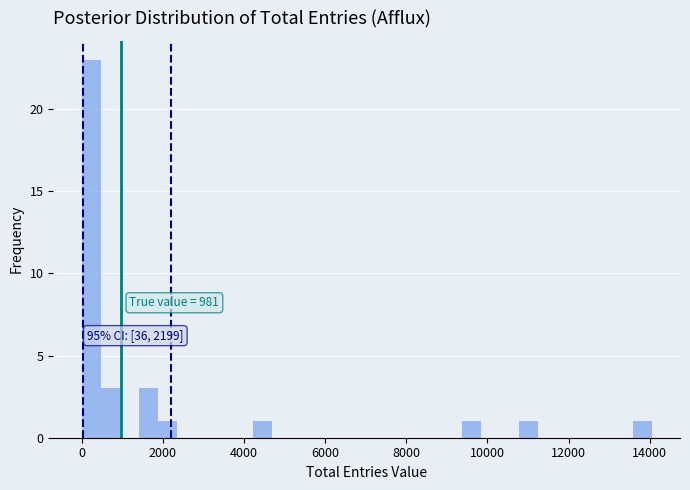

Read against the x-axis, roughly where is the centre of the tallest bar?

200